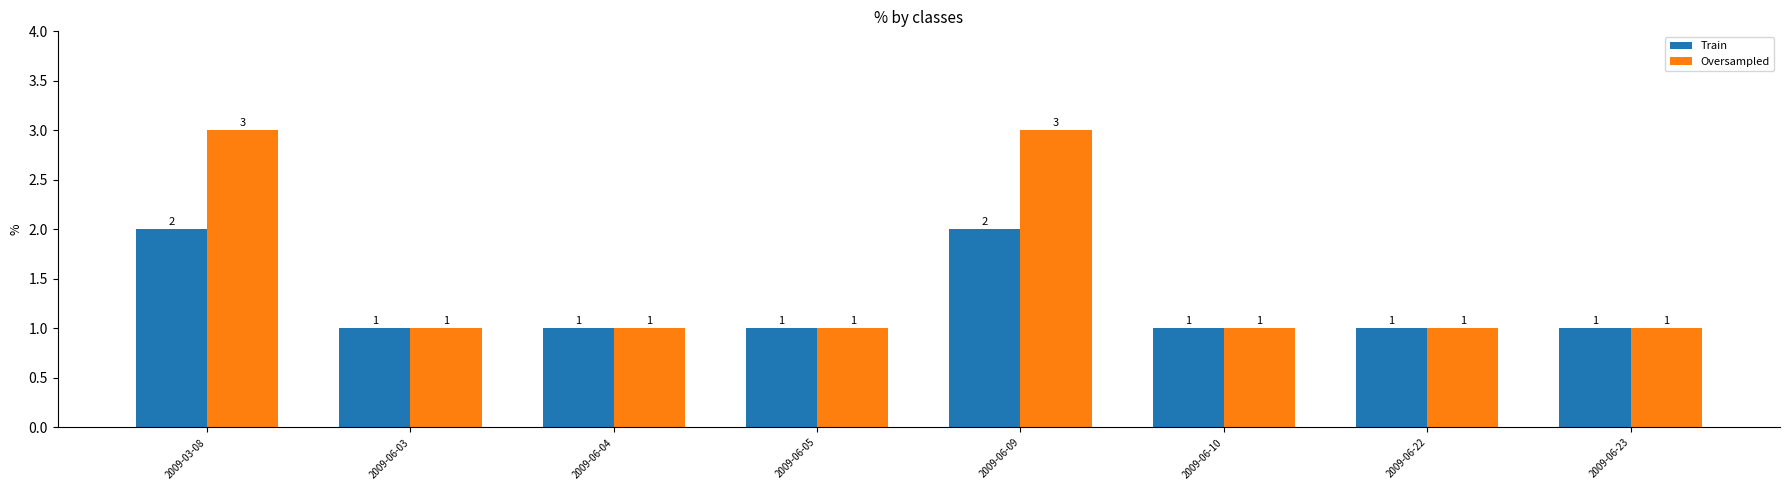

How many Oversampled values are between 1 and 3?

8